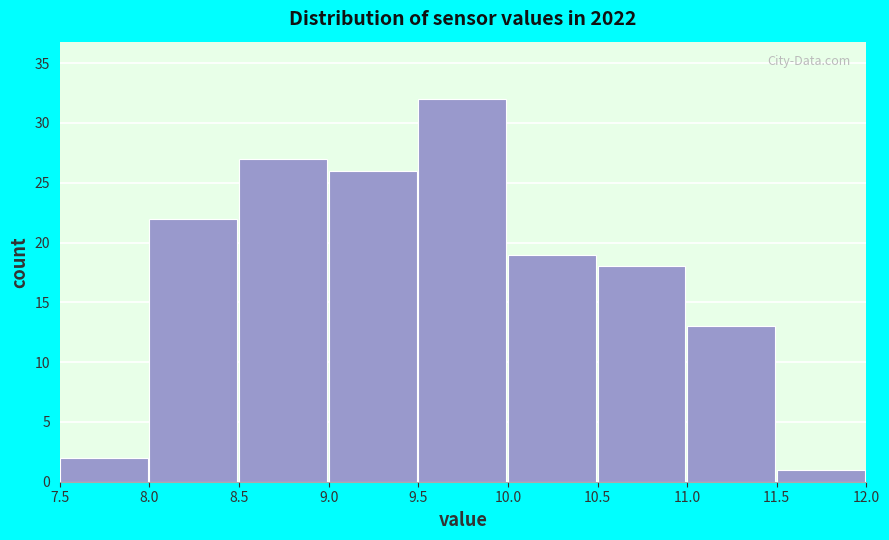

Which range on the x-axis has the tallest bar?

9.5 to 10.0